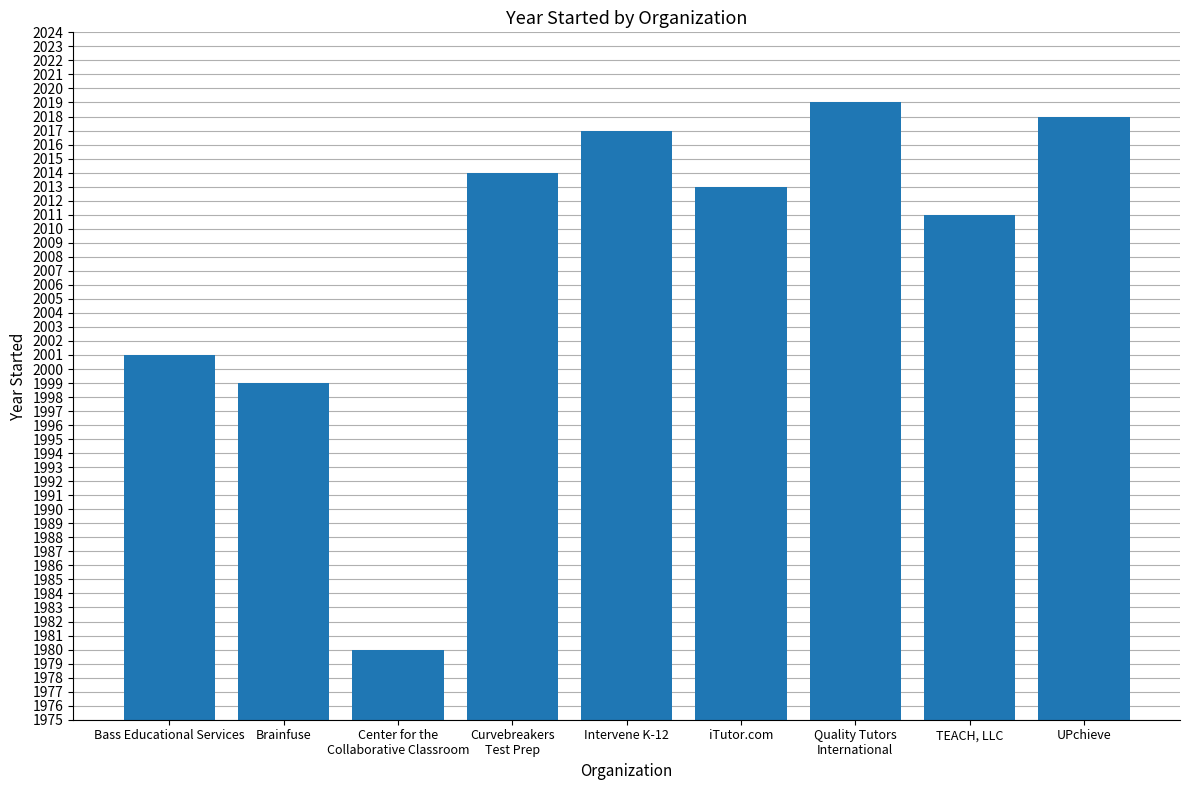

Which category has the highest value across all series?

Quality Tutors
International